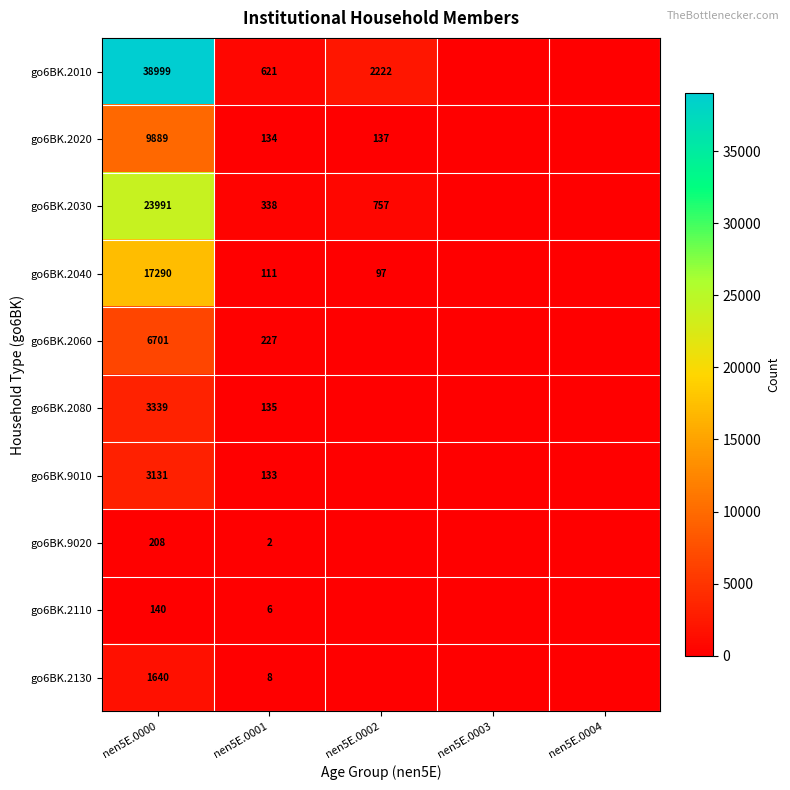

At which category does the chart reach its minimum across all series?

nen5E.0003